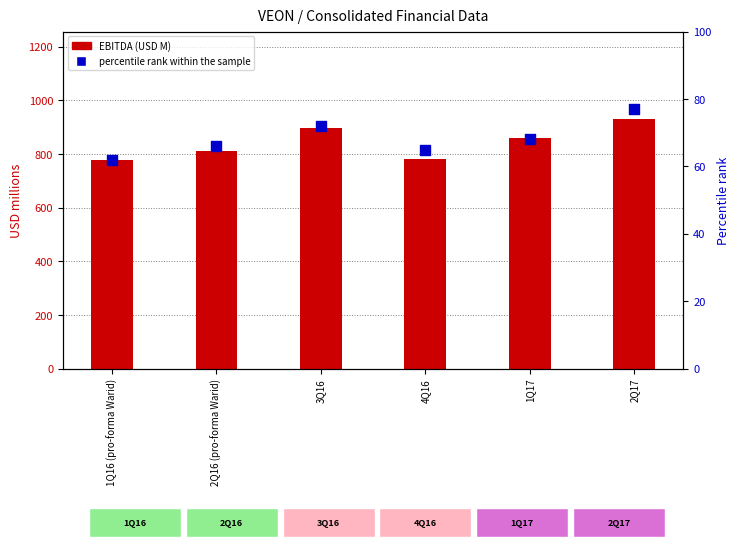

Which has a higher value, 2Q16 (pro-forma Warid) or 3Q16?

3Q16